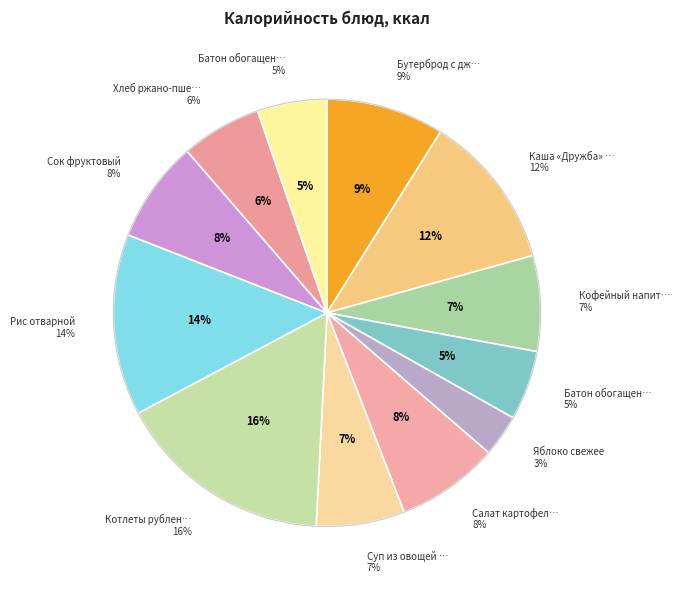

The Батон обогащенный (обед) slice represents 5% of the pie. True or false?

True